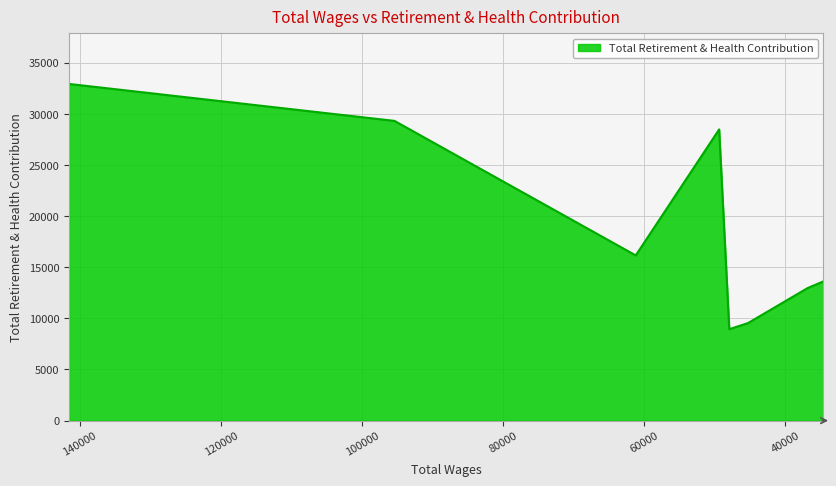

What is the approximate value at 141562.0?

32924